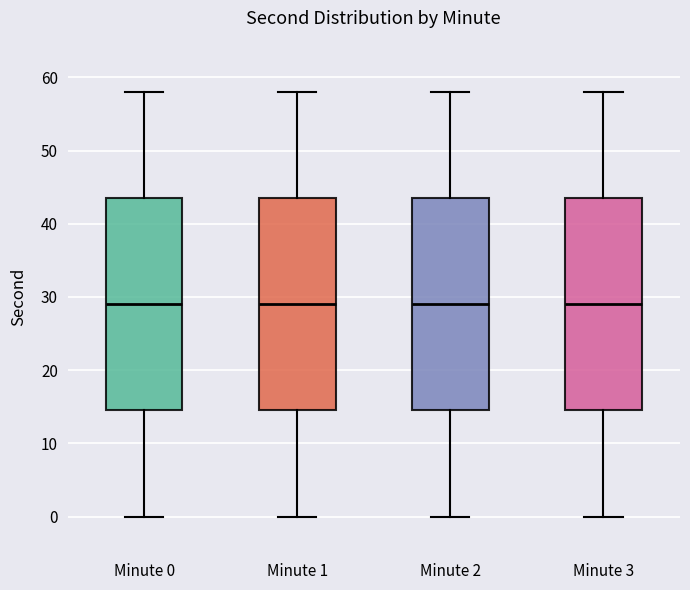

Reading left to right, transcribe this box plot: for each box, give where its median line is, the range the box spans, and where its two whiskers end, as read against the y-axis. The values are not printed on the chart, so give them approximately, as read against the axis.

Minute 0: median 29, box 15 to 44, whiskers 0 to 58
Minute 1: median 29, box 15 to 44, whiskers 0 to 58
Minute 2: median 29, box 15 to 44, whiskers 0 to 58
Minute 3: median 29, box 15 to 44, whiskers 0 to 58